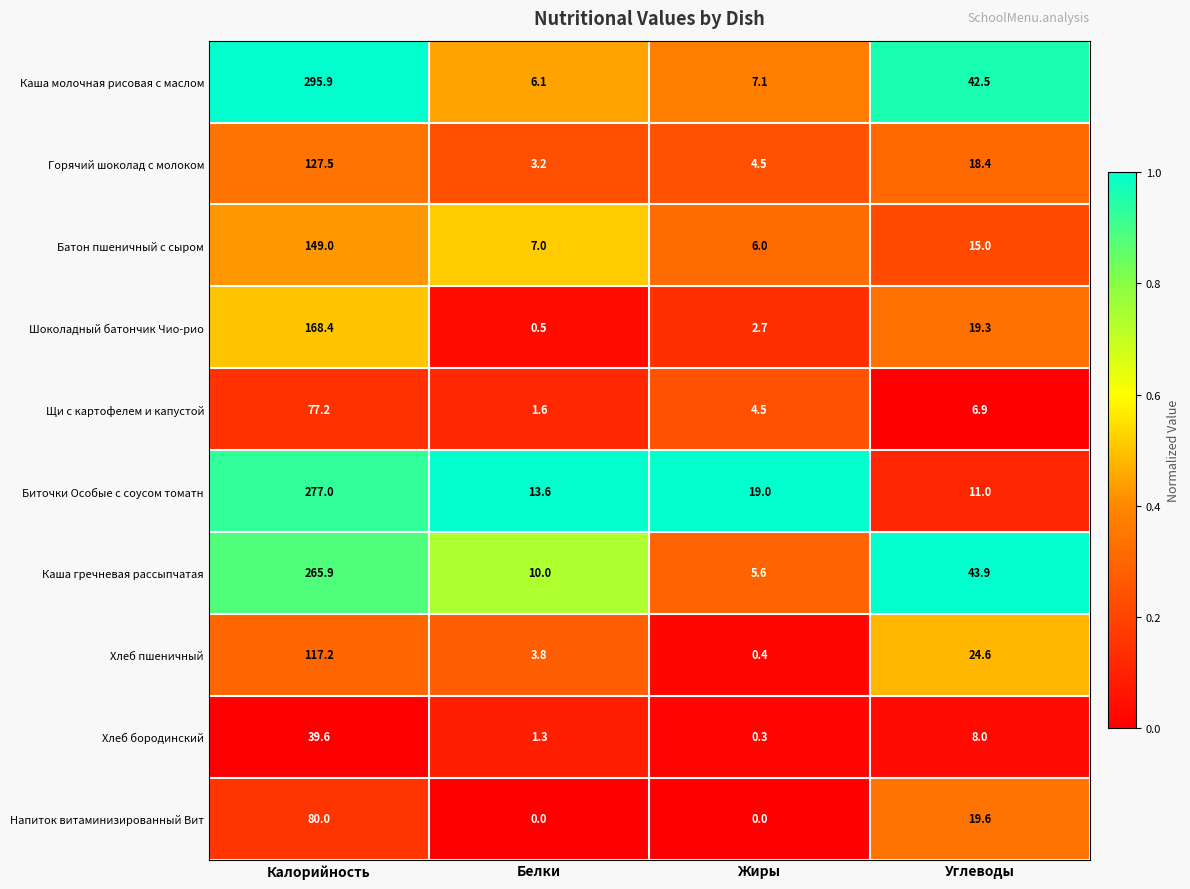

Which series has the widest spread of values?

Каша молочная рисовая с маслом